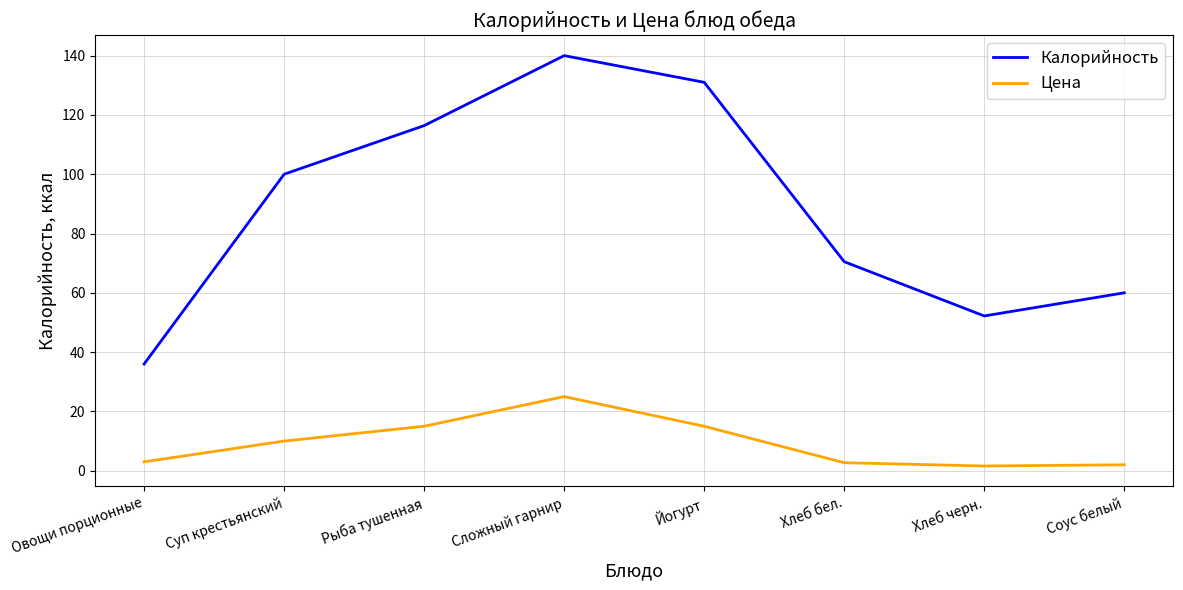

Is it true that Цена equals 10.0 at Суп крестьянский?

True